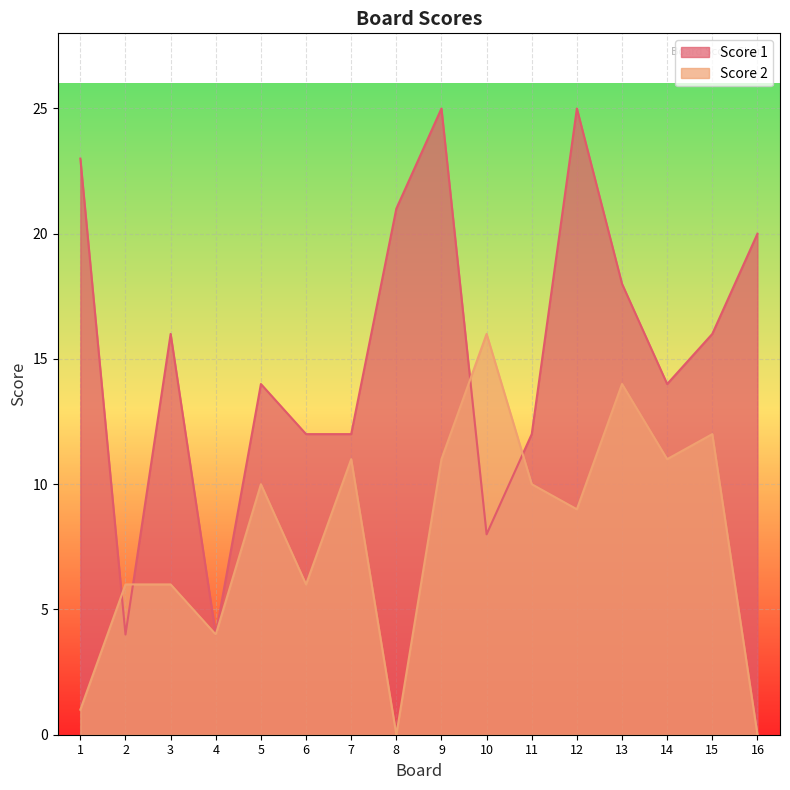

What is the maximum value for Score 1?

25